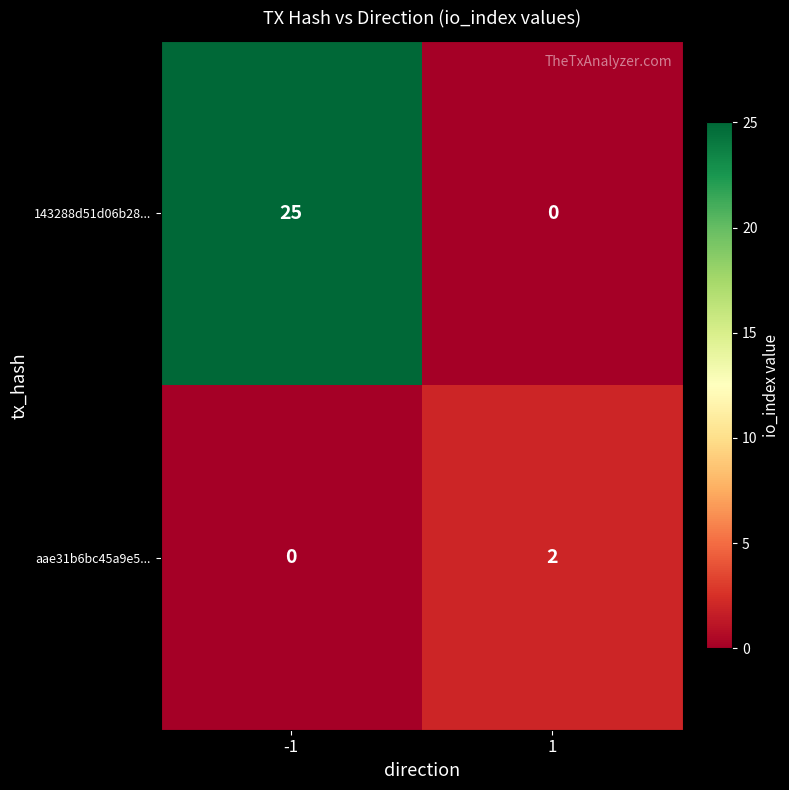

What is the greatest value displayed?

25